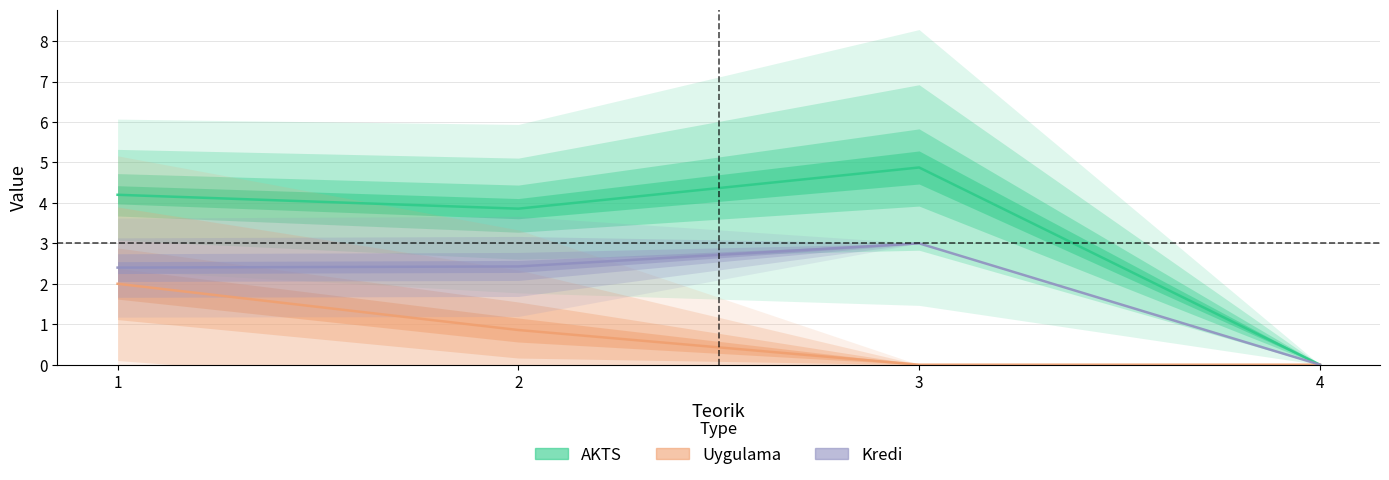

Where is Uygulama nearest to the value 2?

1